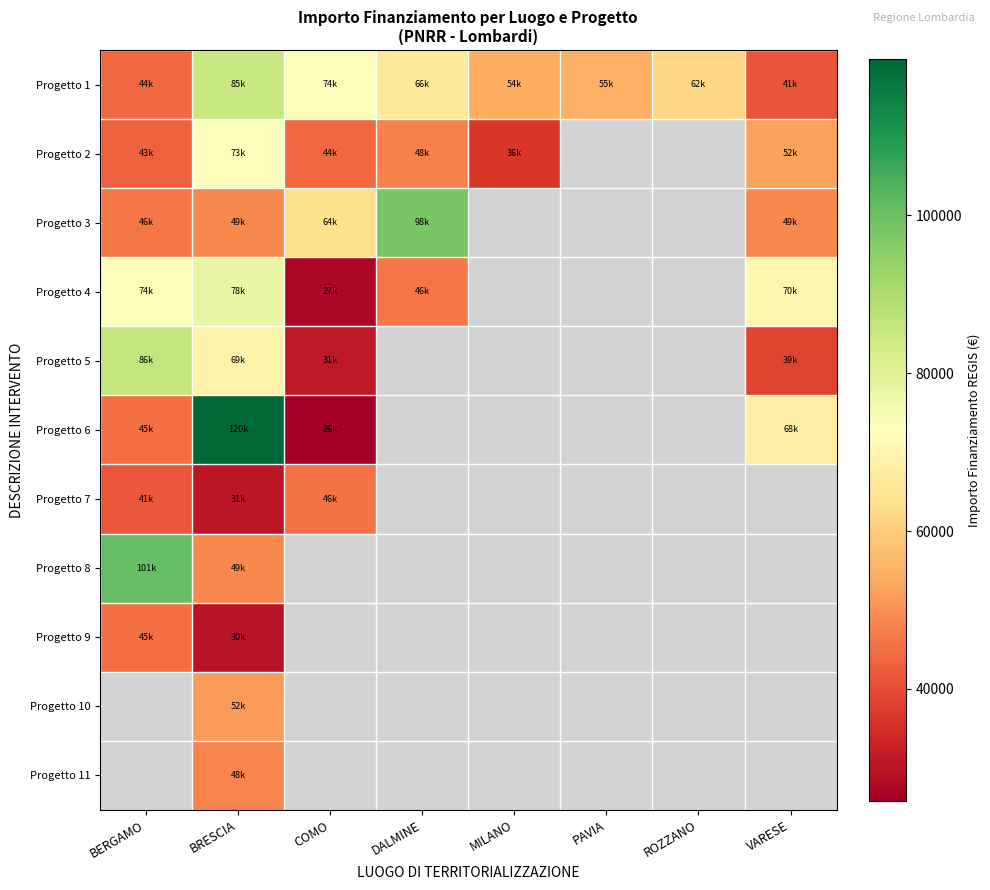

At which category is the sum across all series the highest?

BRESCIA